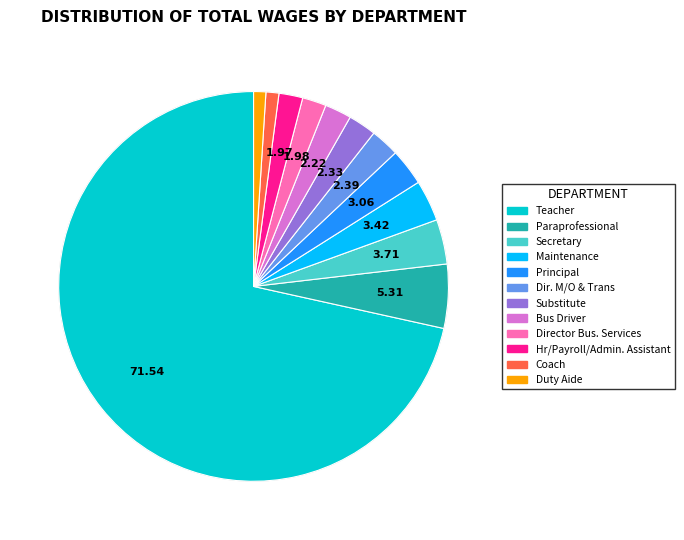

What is the largest slice in the pie chart?

Teacher